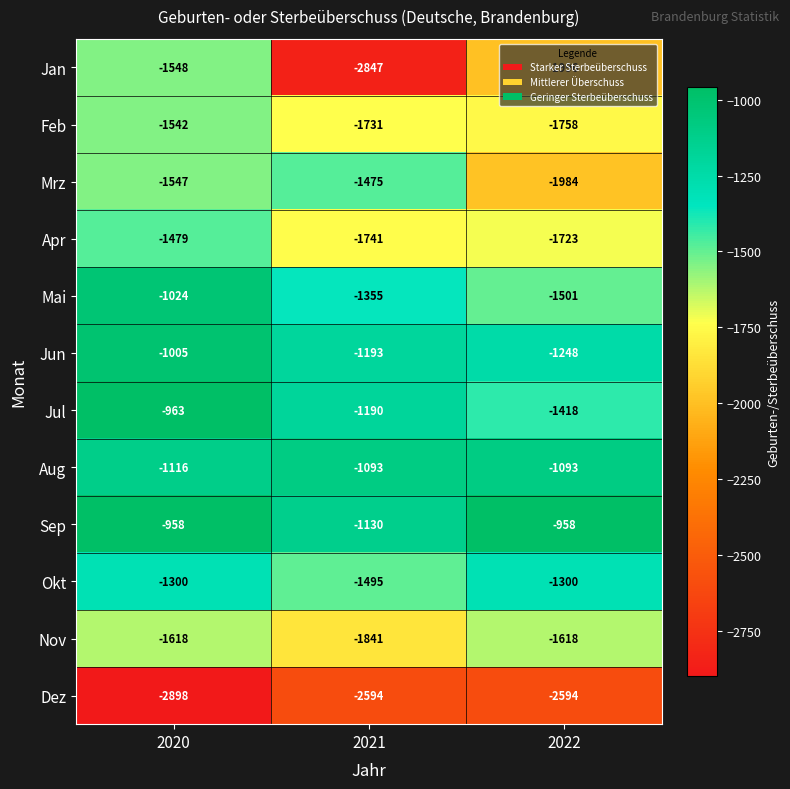

Which series has the largest total across all categories?

Sep